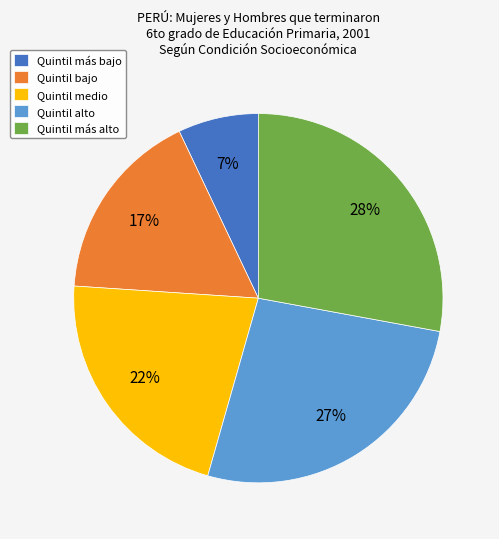

Does Quintil alto represent more than half of the total?

No